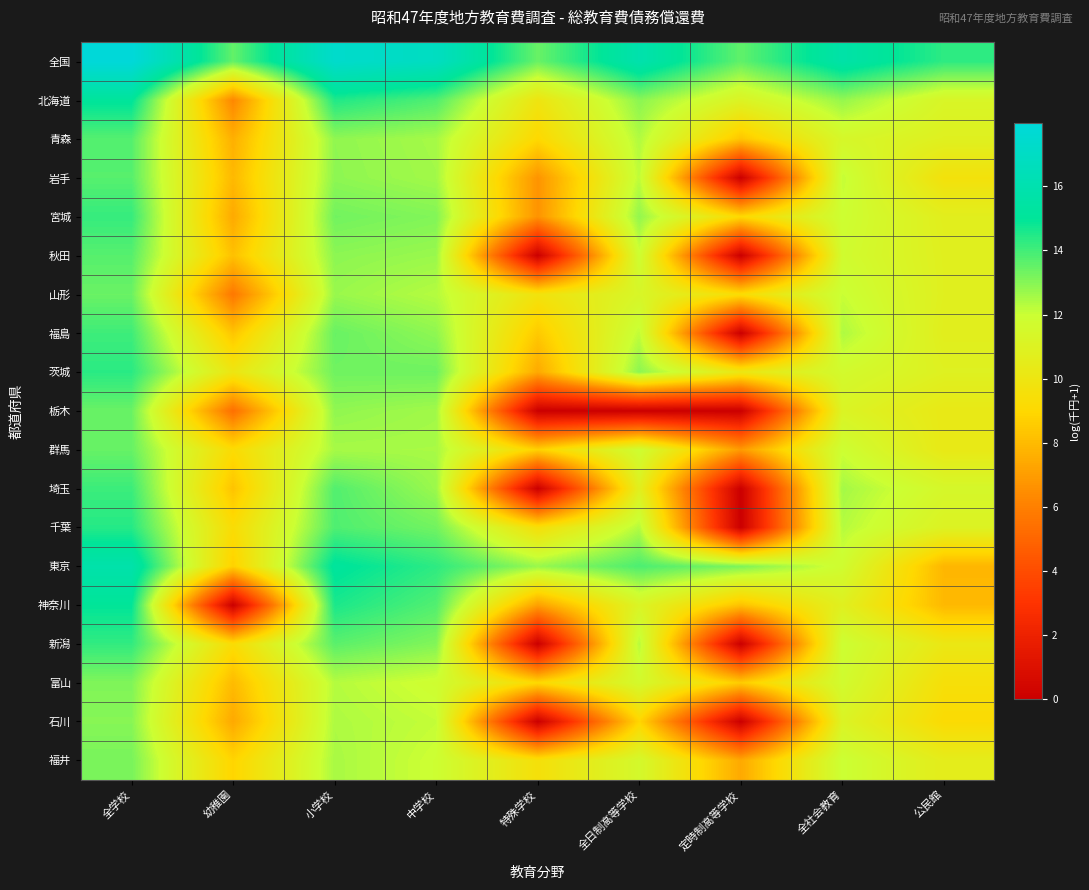

Reading left to right, what are all the values shown in this chart?

全国: 全学校=18.0	幼稚園=13.5	小学校=17.3	中学校=16.8	特殊学校=13.4	全日制高等学校=15.9	定時制高等学校=13.6	全社会教育=15.7	公民館=14.3
北海道: 全学校=15.1	幼稚園=6.3	小学校=14.5	中学校=13.8	特殊学校=9.9	全日制高等学校=12.9	定時制高等学校=11.1	全社会教育=12.8	公民館=11.3
青森: 全学校=13.7	幼稚園=7.6	小学校=12.9	中学校=12.5	特殊学校=9.0	全日制高等学校=12.4	定時制高等学校=8.3	全社会教育=11.4	公民館=10.9
岩手: 全学校=13.7	幼稚園=7.9	小学校=12.9	中学校=12.6	特殊学校=6.7	全日制高等学校=12.2	定時制高等学校=0.0	全社会教育=12.1	公民館=9.7
宮城: 全学校=14.2	幼稚園=7.4	小学校=13.3	中学校=13.1	特殊学校=6.7	全日制高等学校=12.8	定時制高等学校=9.0	全社会教育=11.9	公民館=10.7
秋田: 全学校=13.7	幼稚園=8.2	小学校=12.9	中学校=12.7	特殊学校=0.0	全日制高等学校=11.9	定時制高等学校=0.0	全社会教育=11.7	公民館=10.8
山形: 全学校=13.4	幼稚園=5.7	小学校=12.7	中学校=12.3	特殊学校=9.7	全日制高等学校=11.3	定時制高等学校=9.3	全社会教育=12.0	公民館=10.8
福島: 全学校=14.1	幼稚園=8.4	小学校=13.4	中学校=12.9	特殊学校=8.5	全日制高等学校=12.1	定時制高等学校=0.0	全社会教育=12.4	公民館=10.7
茨城: 全学校=14.4	幼稚園=10.0	小学校=13.3	中学校=13.4	特殊学校=7.4	全日制高等学校=12.9	定時制高等学校=10.1	全社会教育=11.6	公民館=10.9
栃木: 全学校=13.4	幼稚園=5.4	小学校=12.8	中学校=12.6	特殊学校=0.0	全日制高等学校=0.0	定時制高等学校=0.0	全社会教育=11.1	公民館=10.3
群馬: 全学校=13.5	幼稚園=9.2	小学校=12.5	中学校=12.5	特殊学校=8.7	全日制高等学校=11.9	定時制高等学校=6.9	全社会教育=11.9	公民館=10.3
埼玉: 全学校=14.1	幼稚園=8.3	小学校=13.8	中学校=12.7	特殊学校=0.0	全日制高等学校=10.8	定時制高等学校=0.0	全社会教育=12.6	公民館=11.4
千葉: 全学校=14.4	幼稚園=9.3	小学校=13.8	中学校=13.3	特殊学校=9.5	全日制高等学校=12.3	定時制高等学校=0.0	全社会教育=12.3	公民館=11.0
東京: 全学校=15.8	幼稚園=8.8	小学校=15.1	中学校=14.3	特殊学校=12.7	全日制高等学校=13.9	定時制高等学校=13.1	全社会教育=11.8	公民館=7.8
神奈川: 全学校=15.0	幼稚園=0.0	小学校=14.6	中学校=13.8	特殊学校=7.1	全日制高等学校=11.2	定時制高等学校=8.2	全社会教育=10.8	公民館=7.9
新潟: 全学校=14.2	幼稚園=9.3	小学校=13.6	中学校=13.1	特殊学校=0.0	全日制高等学校=12.3	定時制高等学校=0.0	全社会教育=11.9	公民館=10.2
富山: 全学校=13.1	幼稚園=8.0	小学校=12.3	中学校=11.8	特殊学校=9.0	全日制高等学校=11.6	定時制高等学校=8.6	全社会教育=11.7	公民館=9.5
石川: 全学校=13.0	幼稚園=7.4	小学校=12.4	中学校=12.1	特殊学校=0.0	全日制高等学校=8.9	定時制高等学校=0.0	全社会教育=11.1	公民館=9.2
福井: 全学校=13.2	幼稚園=8.9	小学校=12.5	中学校=11.9	特殊学校=9.6	全日制高等学校=11.5	定時制高等学校=7.4	全社会教育=12.0	公民館=10.5